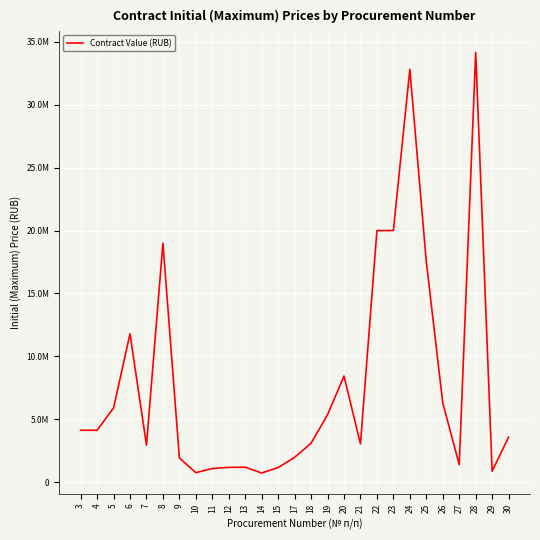

What is the value of the 27th point from the left?

3590184.0